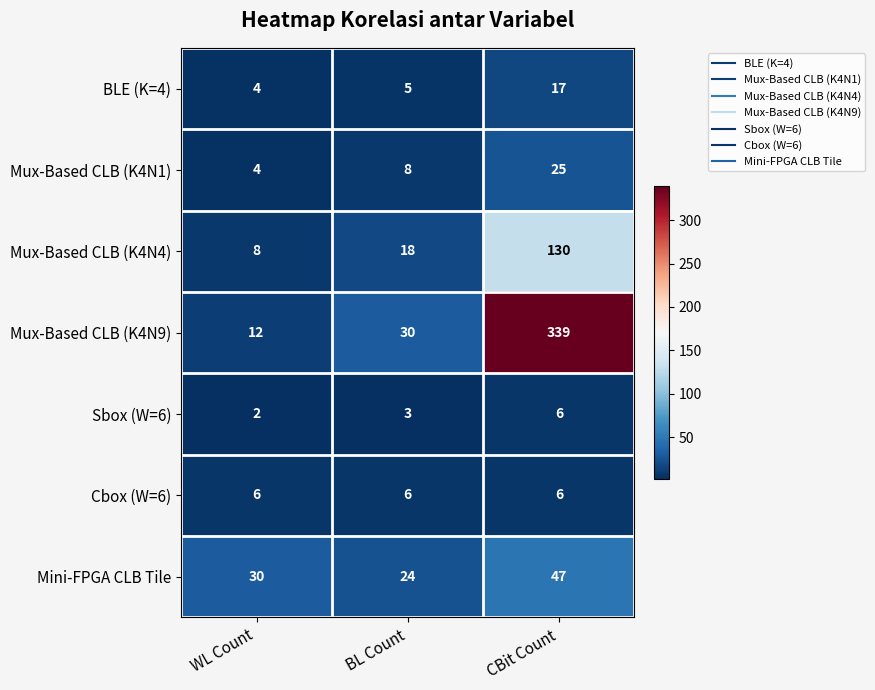

What is the difference between the highest and lowest values at CBit Count?

333